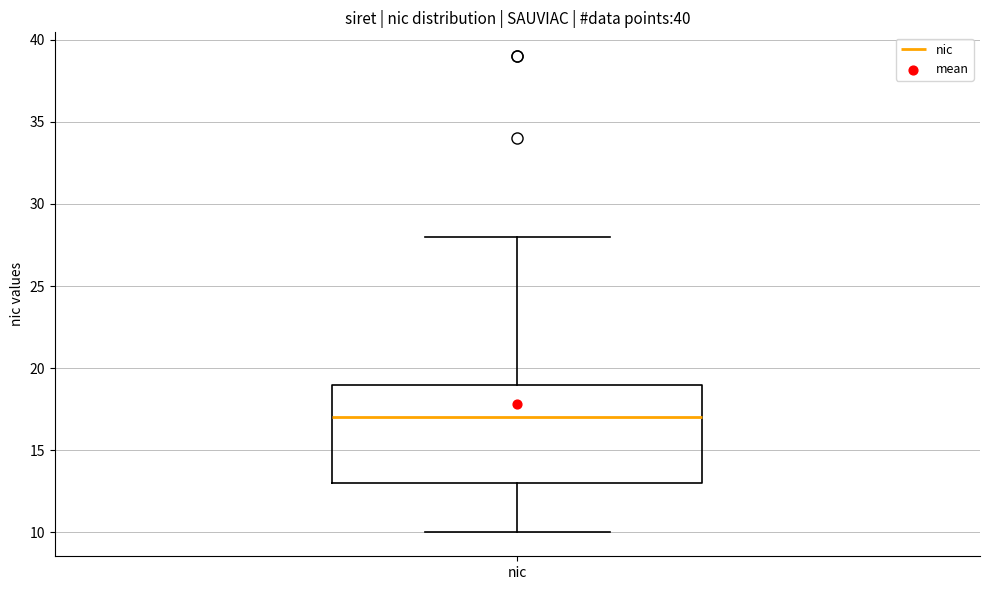

Where is the upper edge of the box for nic on the y-axis? The values are not printed on the chart, so give them approximately, as read against the axis.

19